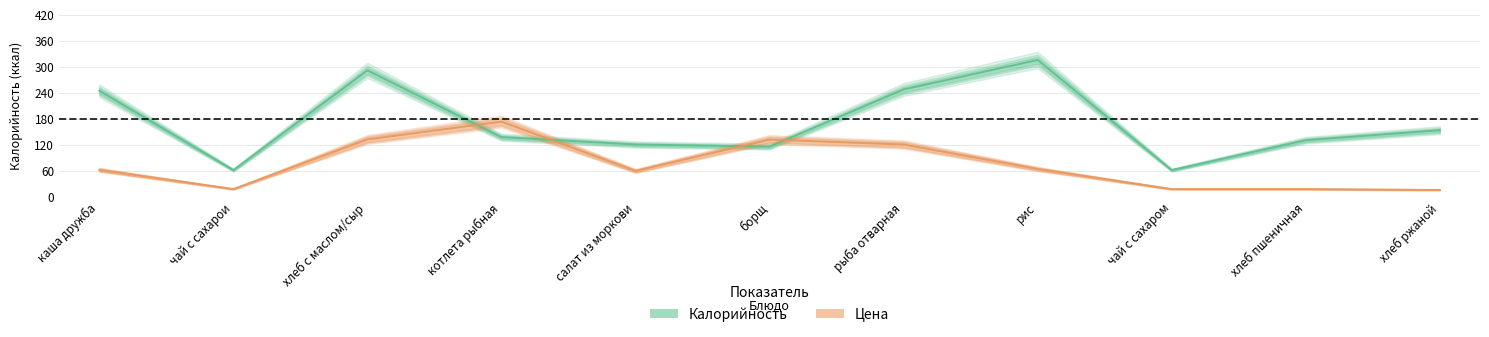

Which series has the widest spread of values?

Калорийность